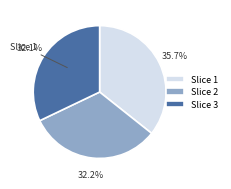

Which has a higher value, Slice 1 or Slice 2?

Slice 1